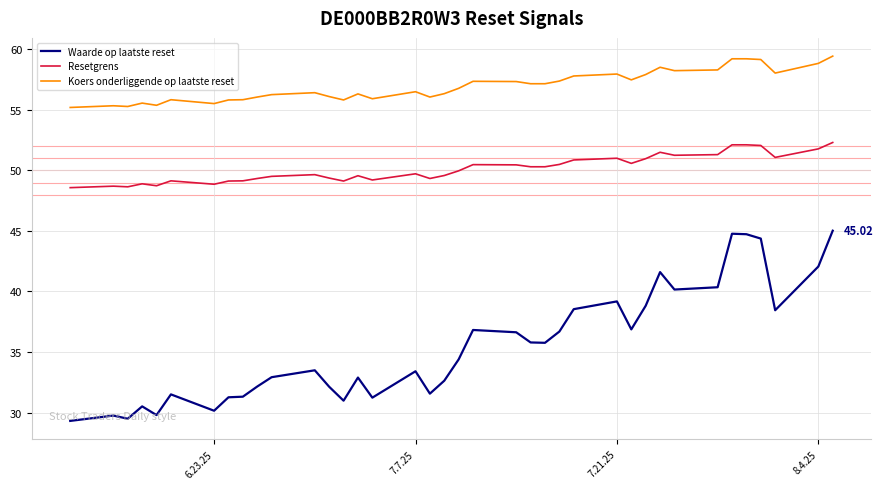

Which series has the largest range (max minus min)?

Waarde op laatste reset